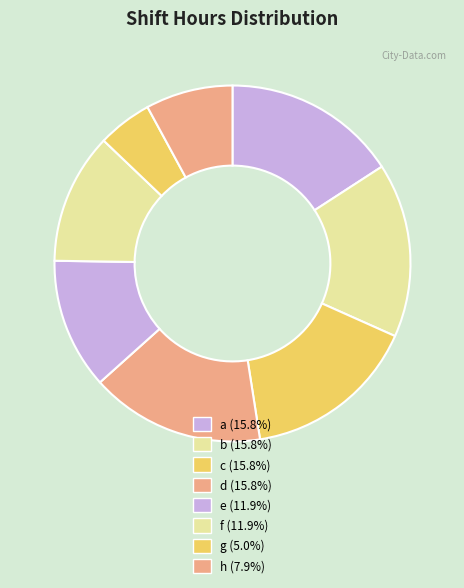

What is the total percentage of f and h?

19.8%